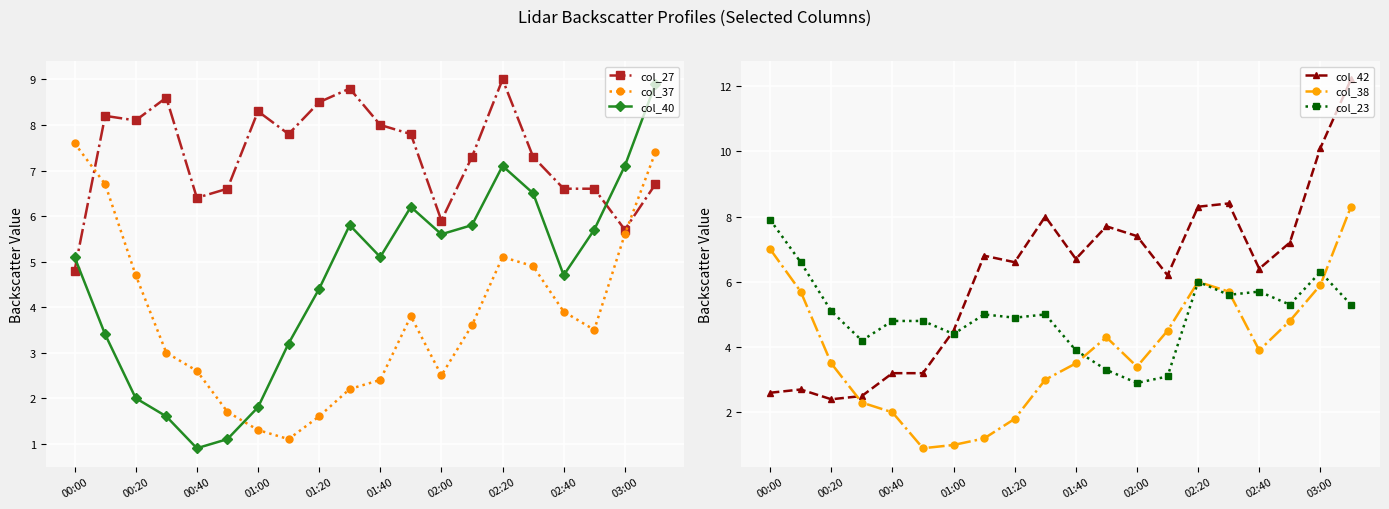

Is the value of col_40 at 00:00 greater than the value of col_37 at 00:00?

No